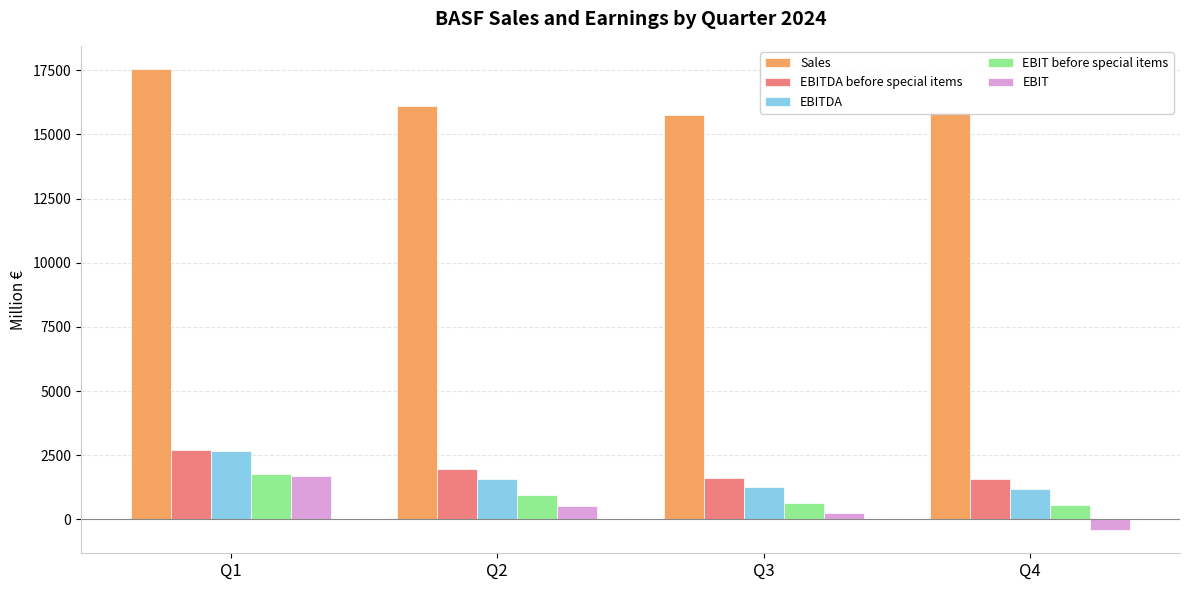

What is the difference between the highest and lowest values at Q3?

15489